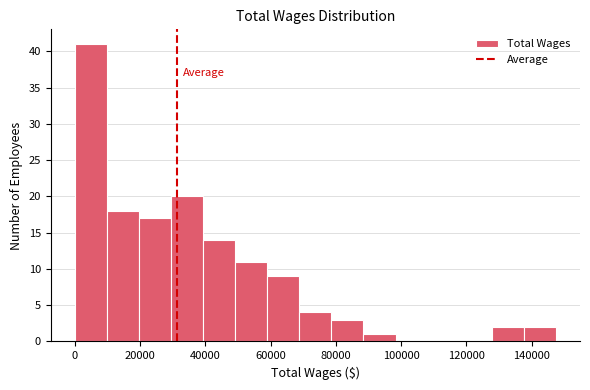

Which range on the x-axis has the tallest bar?

0 to 10000